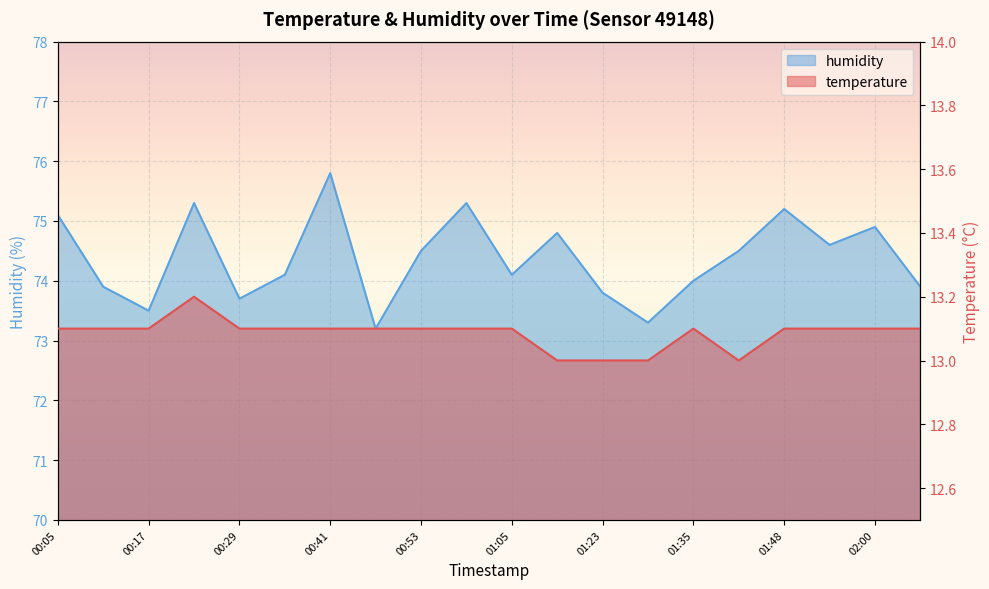

What position from the left is 00:41?

7